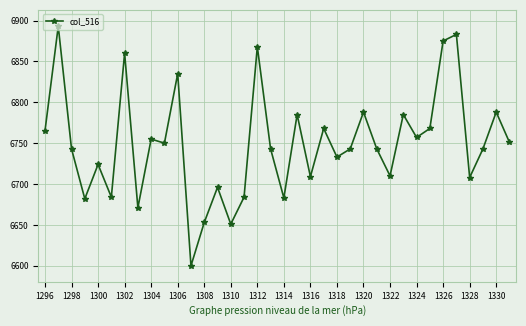

What is the difference between the maximum and minimum values?

293